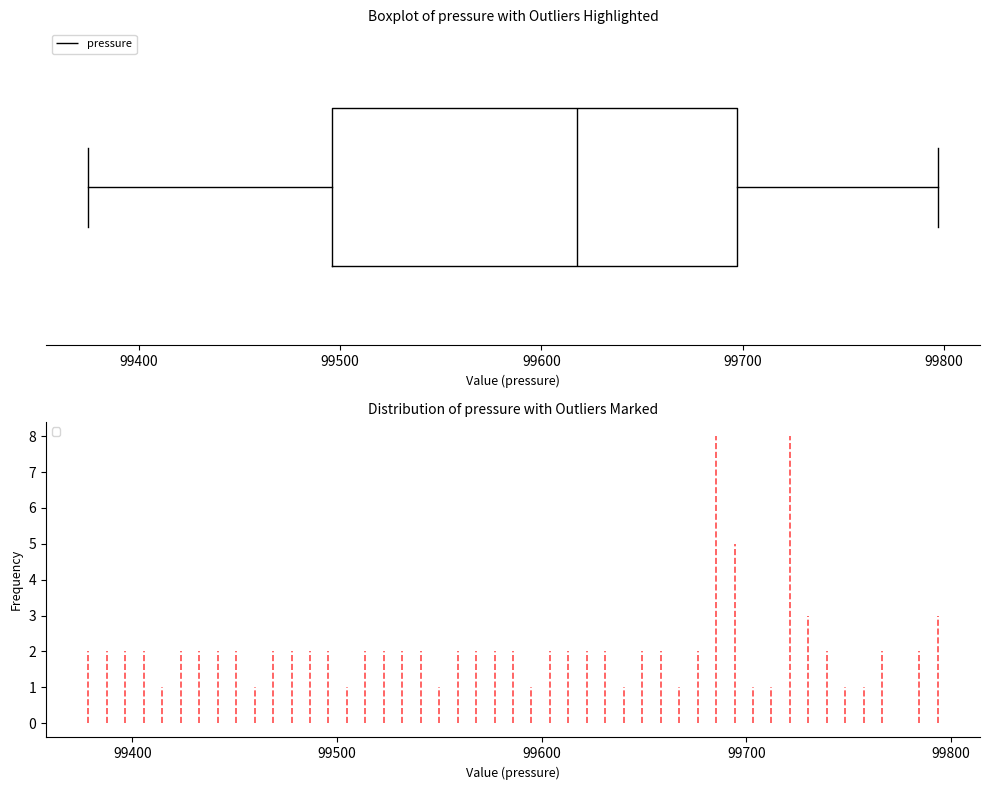

Read this box plot against the x-axis: the position of the median line, the range covered by the box, and the ends of both whiskers. The values are not printed on the chart, so give them approximately, as read against the axis.

median 99620, box 99500 to 99700, whiskers 99380 to 99800